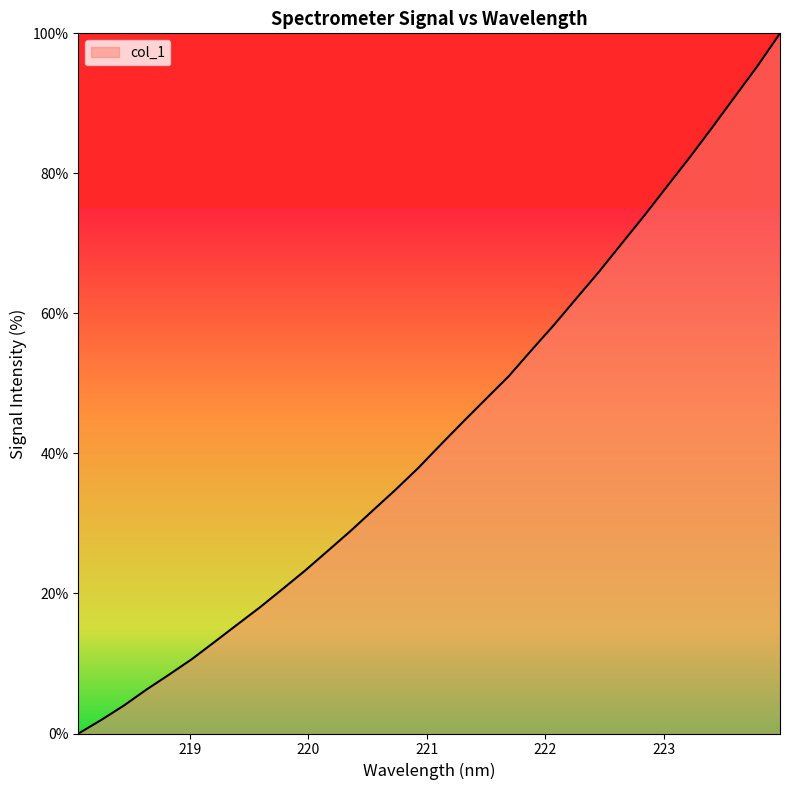

What is the maximum value shown in the chart?

100.0